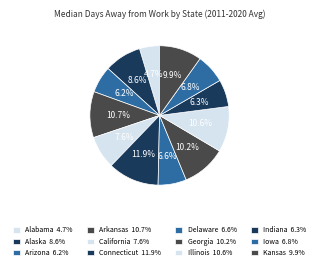

Approximately how many times larger is the value at Arkansas compared to California?

1.4